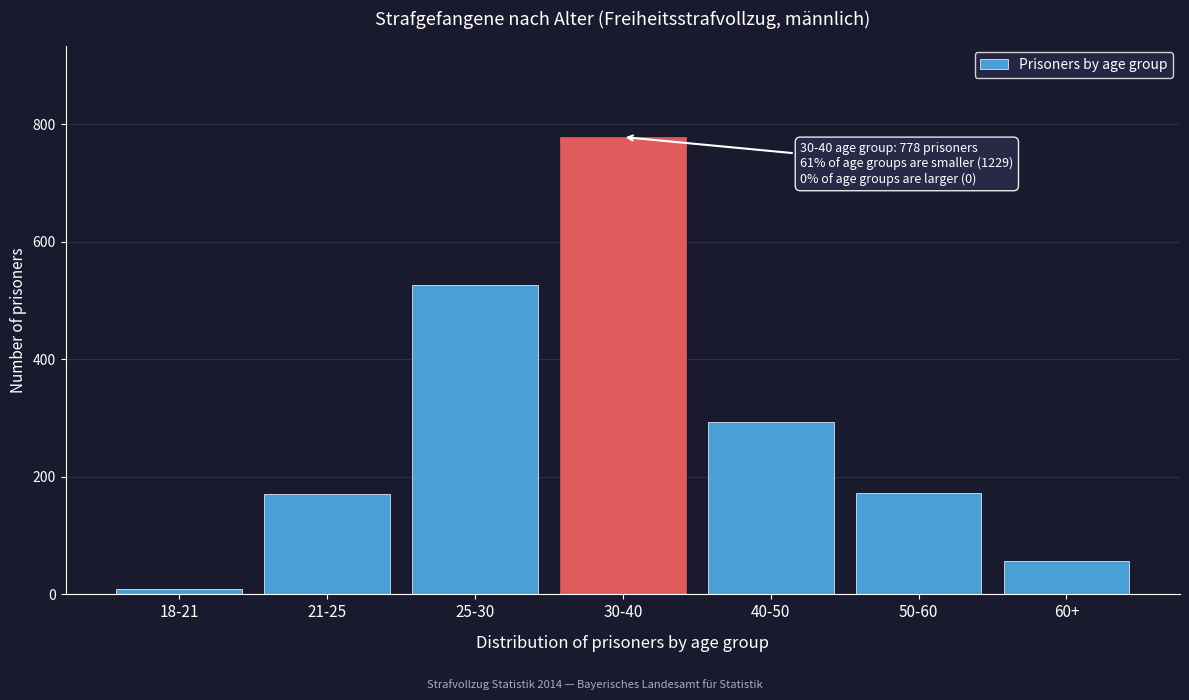

What is the label of the 6th bar from the right?

21-25